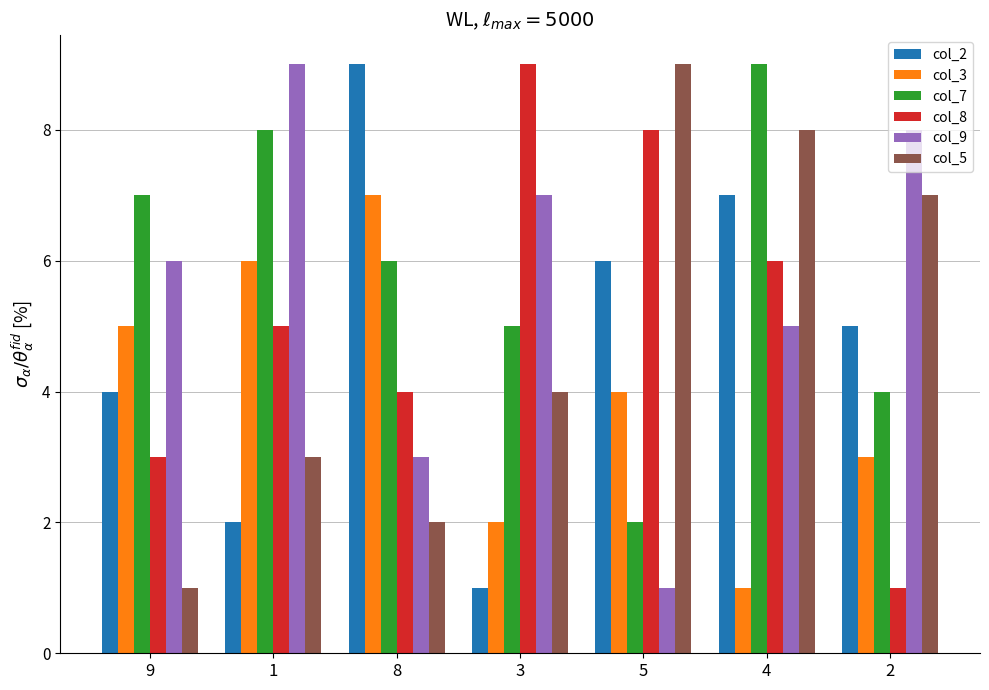

What is the value of the col_9 bar at the 7th from the left?

8